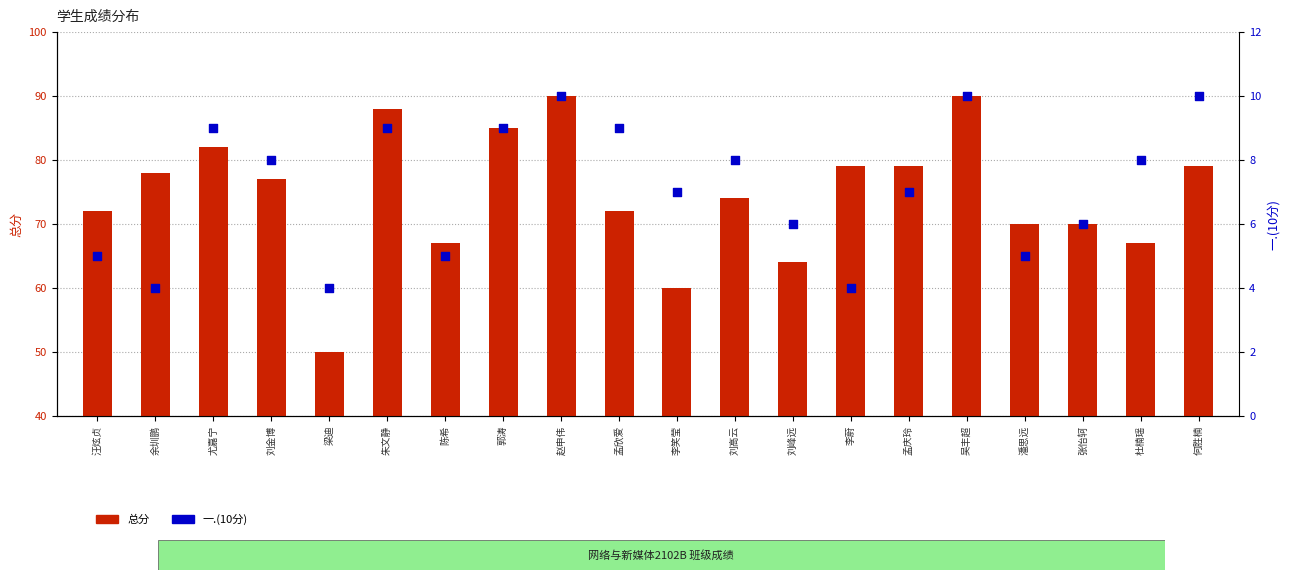

Which series has the largest total across all categories?

总分